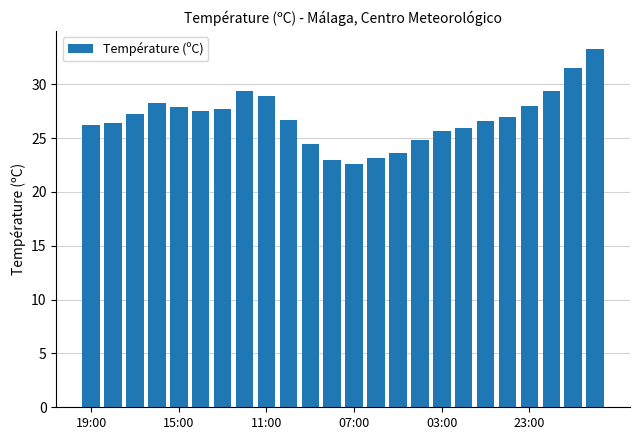

What is the average value?

26.9